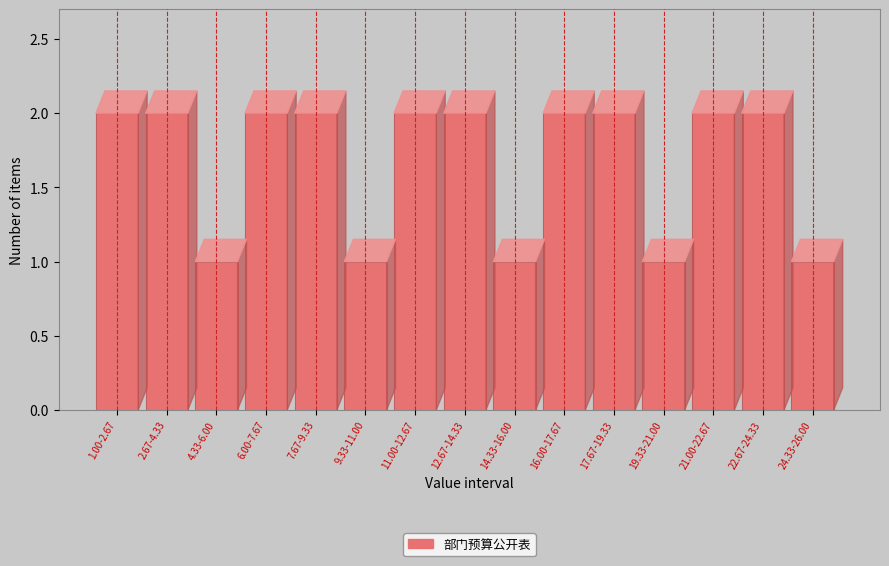

Reading left to right, transcribe all the data shown in this chart.

2	2	1	2	2	1	2	2	1	2	2	1	2	2	1